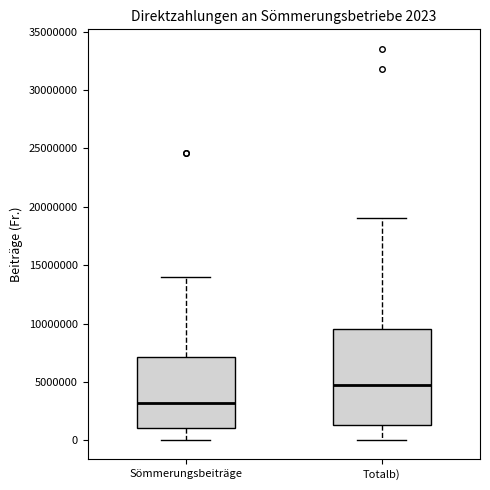

Which box's median line is the lowest?

Sömmerungsbeiträge